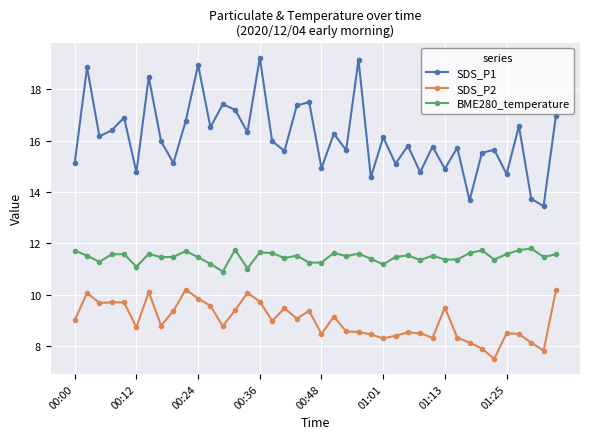

True or false: BME280_temperature has more than 1 interior local peaks.

True